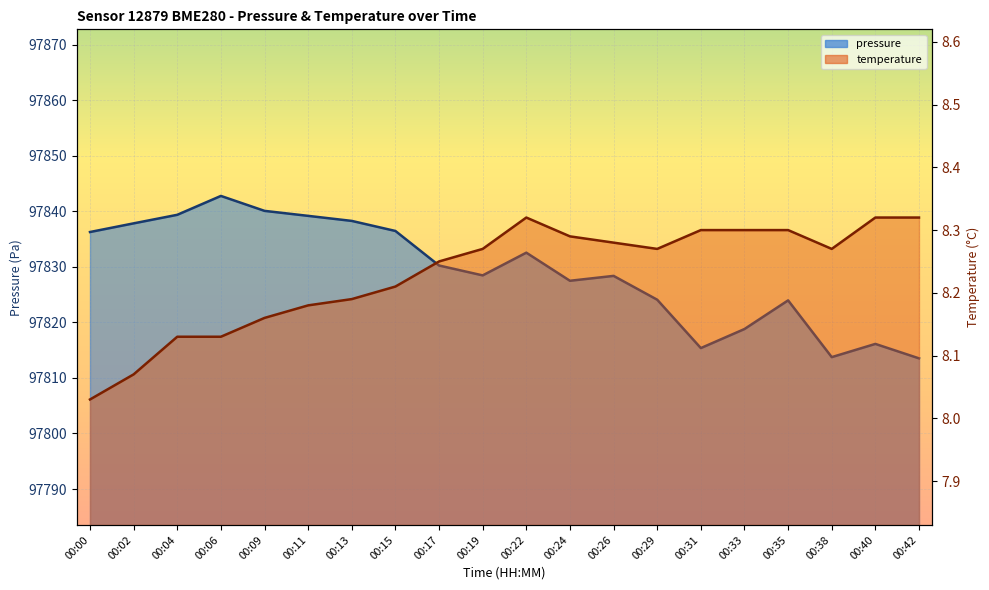

The value of pressure at 00:29 is 155645.4. True or false?

False